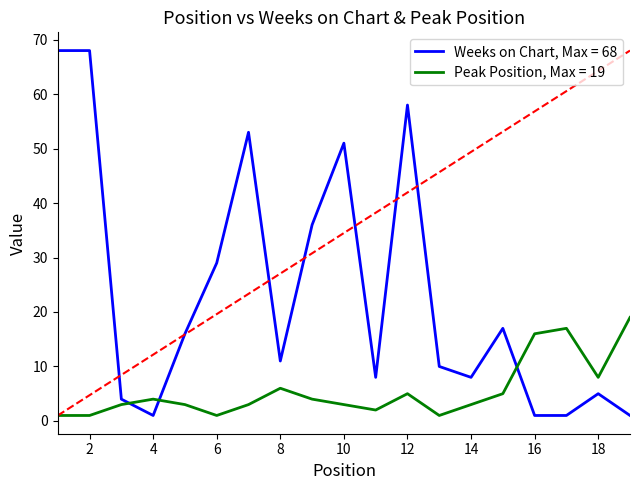

Which series has the largest total across all categories?

Weeks on Chart, Max = 68